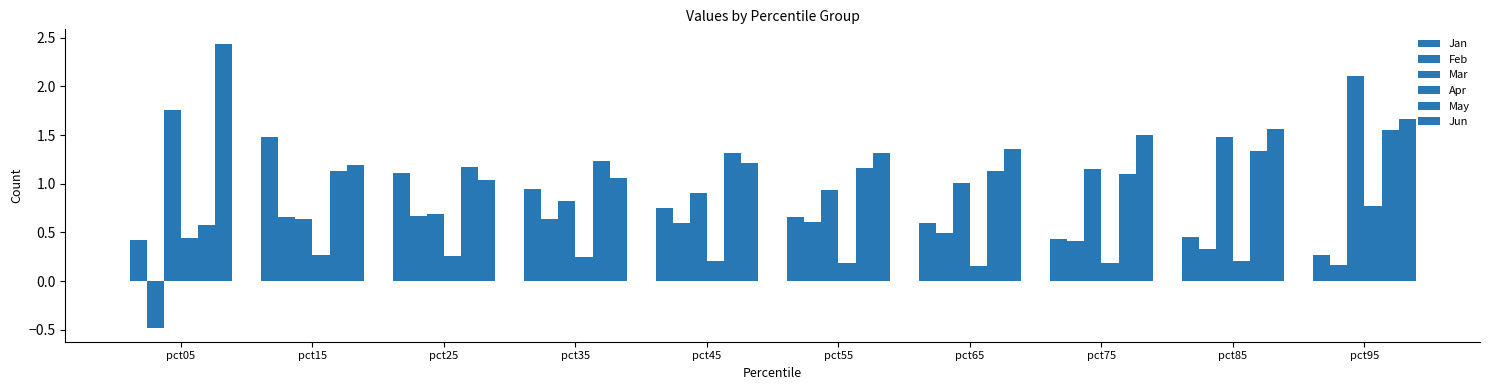

Which category has the lowest value across all series?

pct05